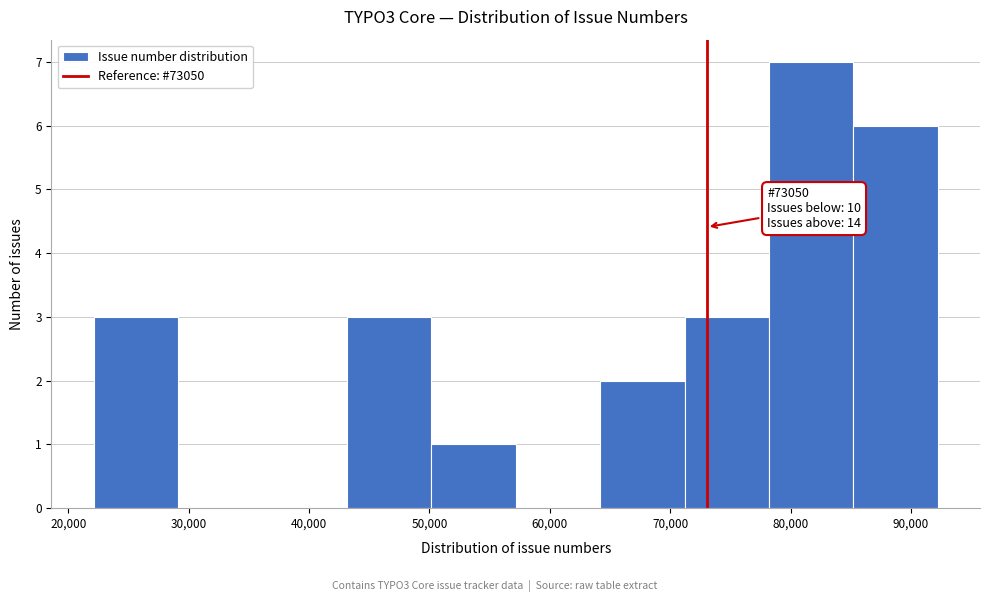

Over which range of the x-axis is the bar tallest?

78000 to 85000